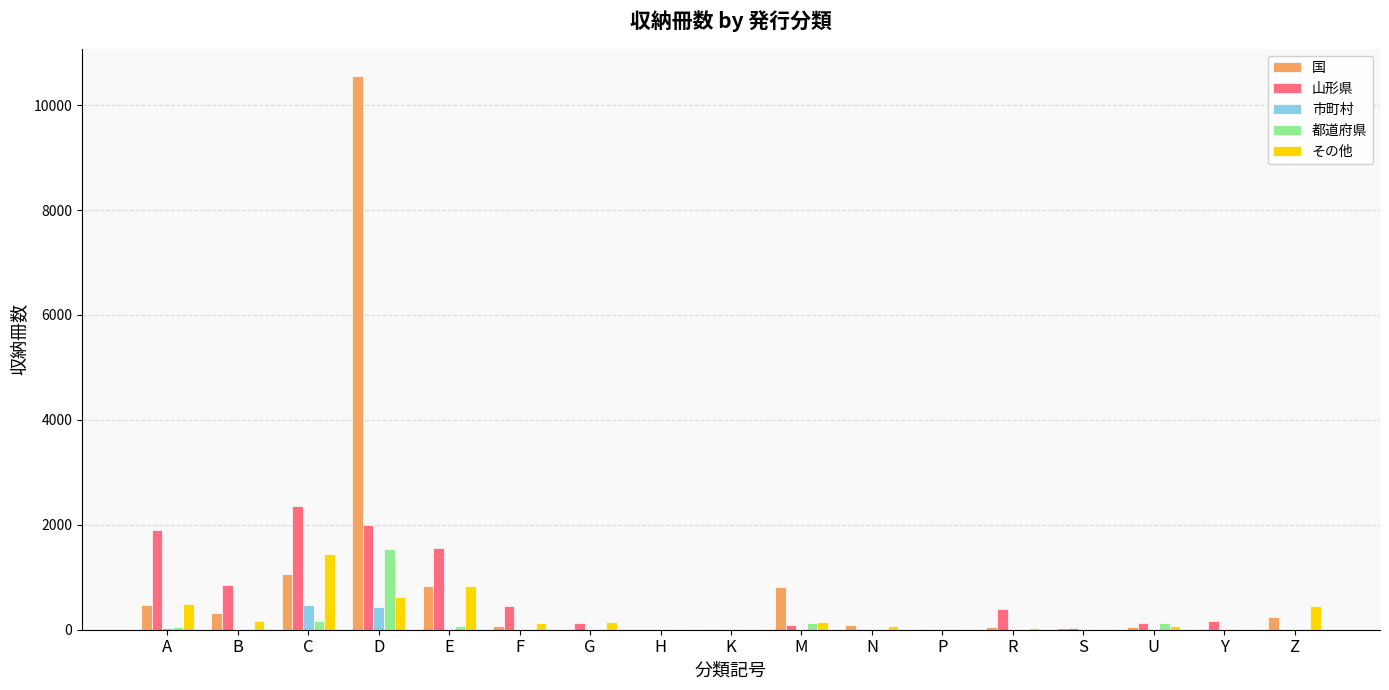

Which category has the highest value in the 都道府県 series?

D